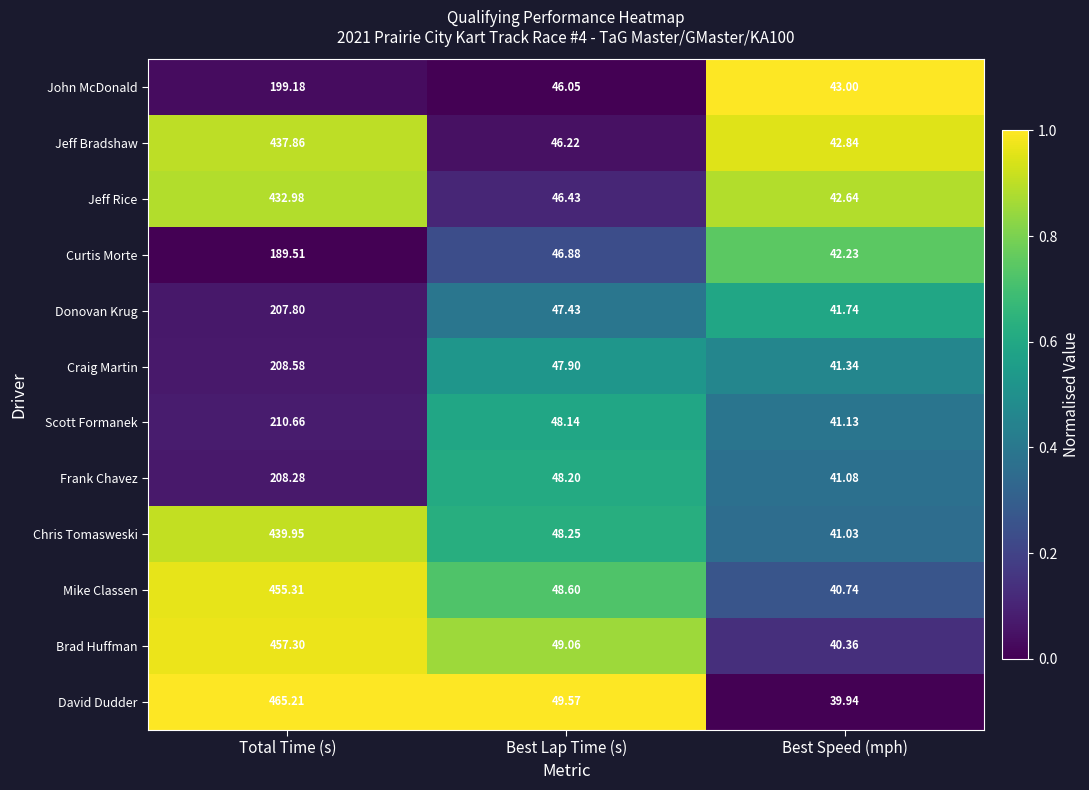

Rank the series by their maximum value, from highest to lowest.

David Dudder, Brad Huffman, Mike Classen, Chris Tomasweski, Jeff Bradshaw, Jeff Rice, Scott Formanek, Craig Martin, Frank Chavez, Donovan Krug, John McDonald, Curtis Morte